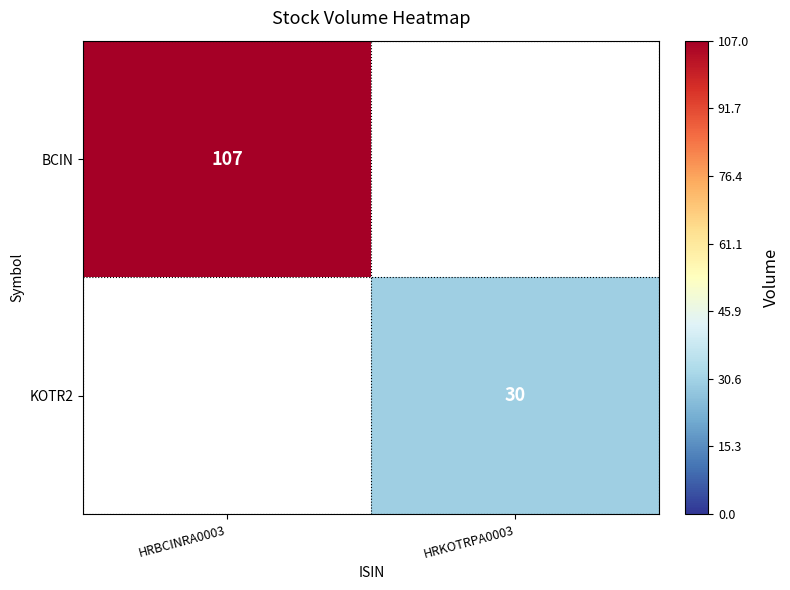

At which category does the chart reach its minimum across all series?

HRKOTRPA0003